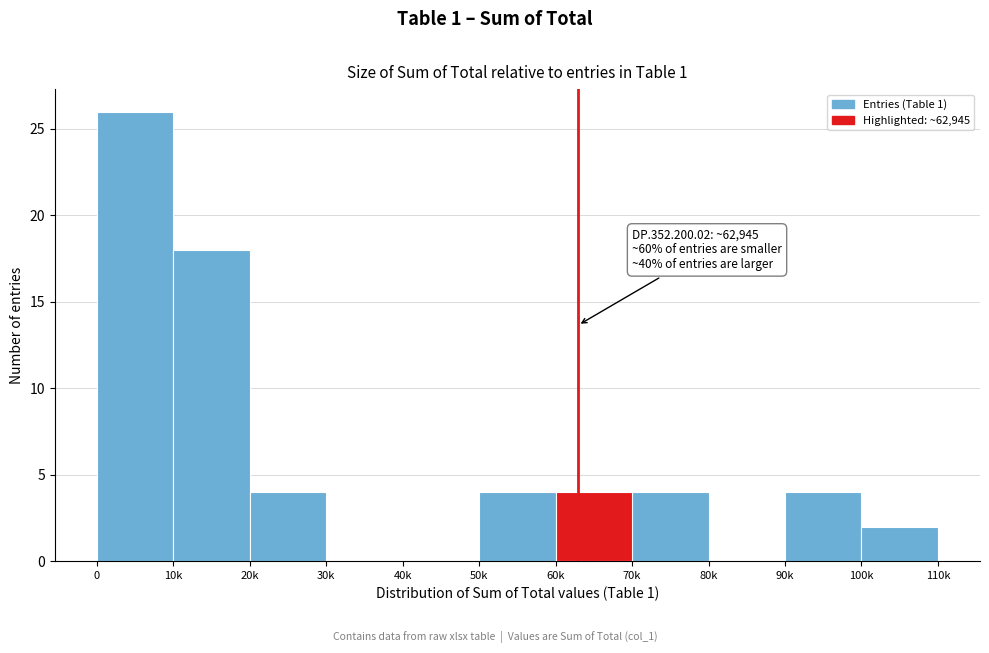

Reading left to right, what are all the values shown in this chart?

0=26	10k=18	20k=4	30k=0	40k=0	50k=4	60k=4	70k=4	80k=0	90k=4	100k=2